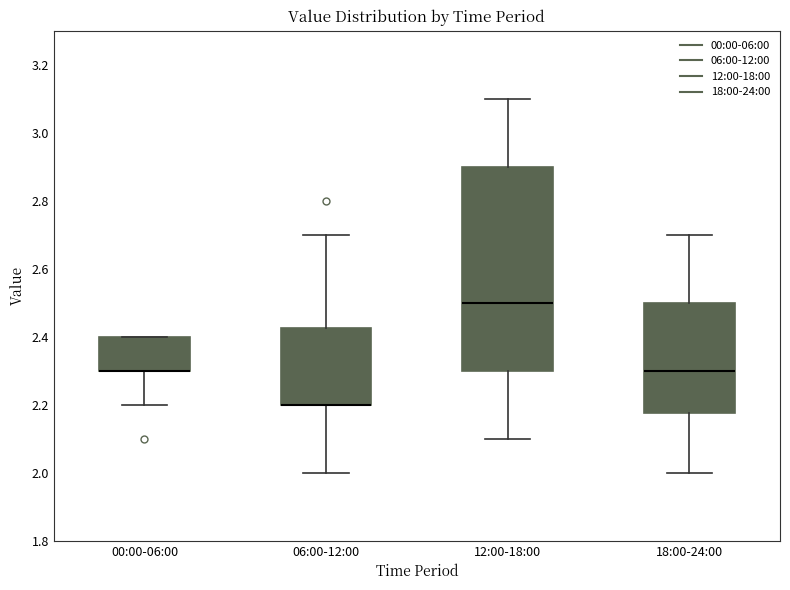

Reading left to right, transcribe this box plot: for each box, give where its median line is, the range the box spans, and where its two whiskers end, as read against the y-axis. The values are not printed on the chart, so give them approximately, as read against the axis.

00:00-06:00: median 2.30 (drawn on the box's lower edge), box 2.30 to 2.40, whiskers 2.20 to 2.40
06:00-12:00: median 2.20 (drawn on the box's lower edge), box 2.20 to 2.42, whiskers 2.00 to 2.70
12:00-18:00: median 2.50, box 2.30 to 2.90, whiskers 2.10 to 3.10
18:00-24:00: median 2.30, box 2.18 to 2.50, whiskers 2.00 to 2.70